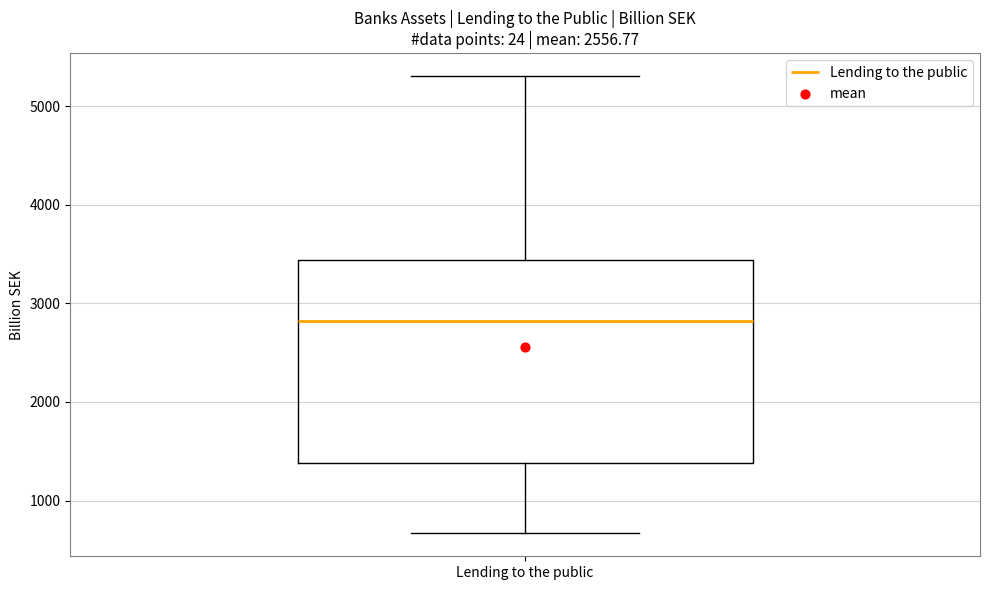

Read this box plot against the y-axis: the position of the median line, the range covered by the box, and the ends of both whiskers. The values are not printed on the chart, so give them approximately, as read against the axis.

median 2800, box 1400 to 3400, whiskers 700 to 5300